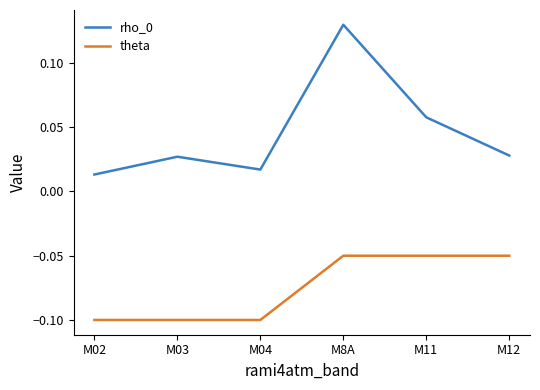

Which category has the highest value across all series?

M8A